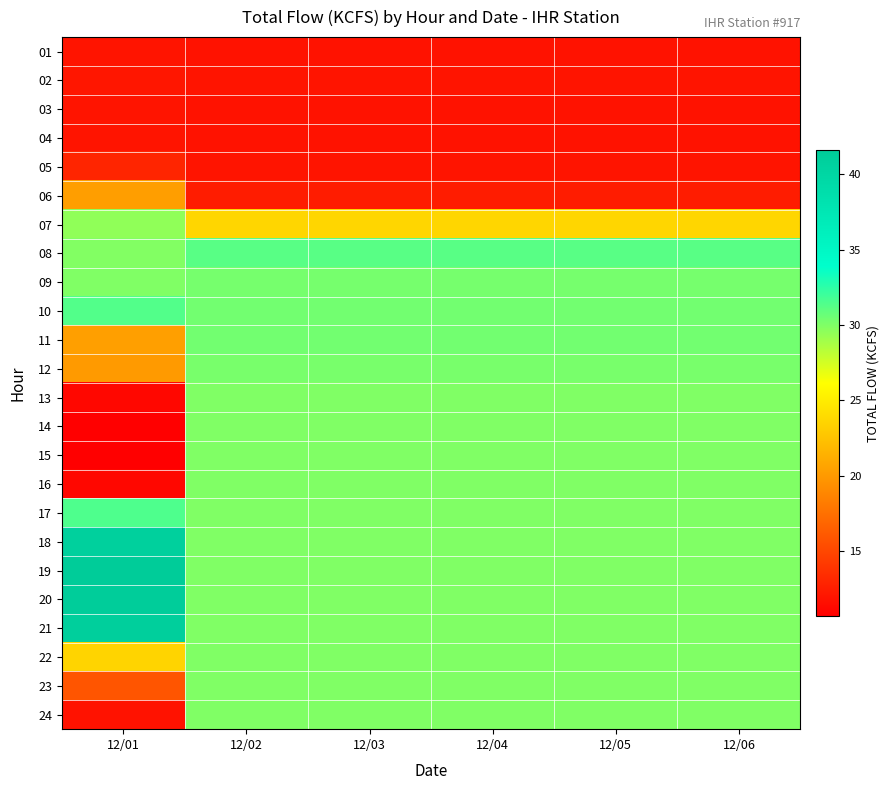

Reading left to right, what are all the values shown in this chart?

01: 12/01=12.0	12/02=11.9	12/03=11.9	12/04=11.9	12/05=11.9	12/06=11.9
02: 12/01=12.1	12/02=12.0	12/03=12.0	12/04=12.0	12/05=12.0	12/06=12.0
03: 12/01=12.0	12/02=11.9	12/03=11.9	12/04=11.9	12/05=11.9	12/06=11.9
04: 12/01=12.0	12/02=11.9	12/03=11.9	12/04=11.9	12/05=11.9	12/06=11.9
05: 12/01=13.0	12/02=12.0	12/03=12.0	12/04=12.0	12/05=12.0	12/06=12.0
06: 12/01=20.3	12/02=12.5	12/03=12.5	12/04=12.5	12/05=12.5	12/06=12.5
07: 12/01=29.5	12/02=23.7	12/03=23.7	12/04=23.7	12/05=23.7	12/06=23.7
08: 12/01=29.9	12/02=31.2	12/03=31.2	12/04=31.2	12/05=31.2	12/06=31.2
09: 12/01=30.0	12/02=30.3	12/03=30.3	12/04=30.3	12/05=30.3	12/06=30.3
10: 12/01=31.4	12/02=30.4	12/03=30.4	12/04=30.4	12/05=30.4	12/06=30.4
11: 12/01=20.4	12/02=30.4	12/03=30.4	12/04=30.4	12/05=30.4	12/06=30.4
12: 12/01=20.1	12/02=30.2	12/03=30.2	12/04=30.2	12/05=30.2	12/06=30.2
13: 12/01=11.2	12/02=30.0	12/03=30.0	12/04=30.0	12/05=30.0	12/06=30.0
14: 12/01=10.7	12/02=30.0	12/03=30.0	12/04=30.0	12/05=30.0	12/06=30.0
15: 12/01=10.8	12/02=30.0	12/03=30.0	12/04=30.0	12/05=30.0	12/06=30.0
16: 12/01=11.2	12/02=30.0	12/03=30.0	12/04=30.0	12/05=30.0	12/06=30.0
17: 12/01=31.5	12/02=30.0	12/03=30.0	12/04=30.0	12/05=30.0	12/06=30.0
18: 12/01=40.9	12/02=30.0	12/03=30.0	12/04=30.0	12/05=30.0	12/06=30.0
19: 12/01=41.6	12/02=30.0	12/03=30.0	12/04=30.0	12/05=30.0	12/06=30.0
20: 12/01=41.3	12/02=30.0	12/03=30.0	12/04=30.0	12/05=30.0	12/06=30.0
21: 12/01=41.0	12/02=30.0	12/03=30.0	12/04=30.0	12/05=30.0	12/06=30.0
22: 12/01=23.6	12/02=30.0	12/03=30.0	12/04=30.0	12/05=30.0	12/06=30.0
23: 12/01=15.9	12/02=30.0	12/03=30.0	12/04=30.0	12/05=30.0	12/06=30.0
24: 12/01=11.9	12/02=30.0	12/03=30.0	12/04=30.0	12/05=30.0	12/06=30.0